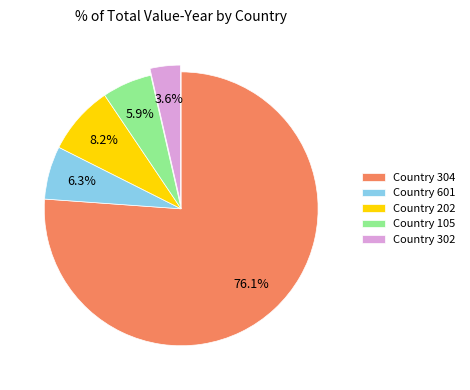

Which slice represents more than half of the pie?

Country 304